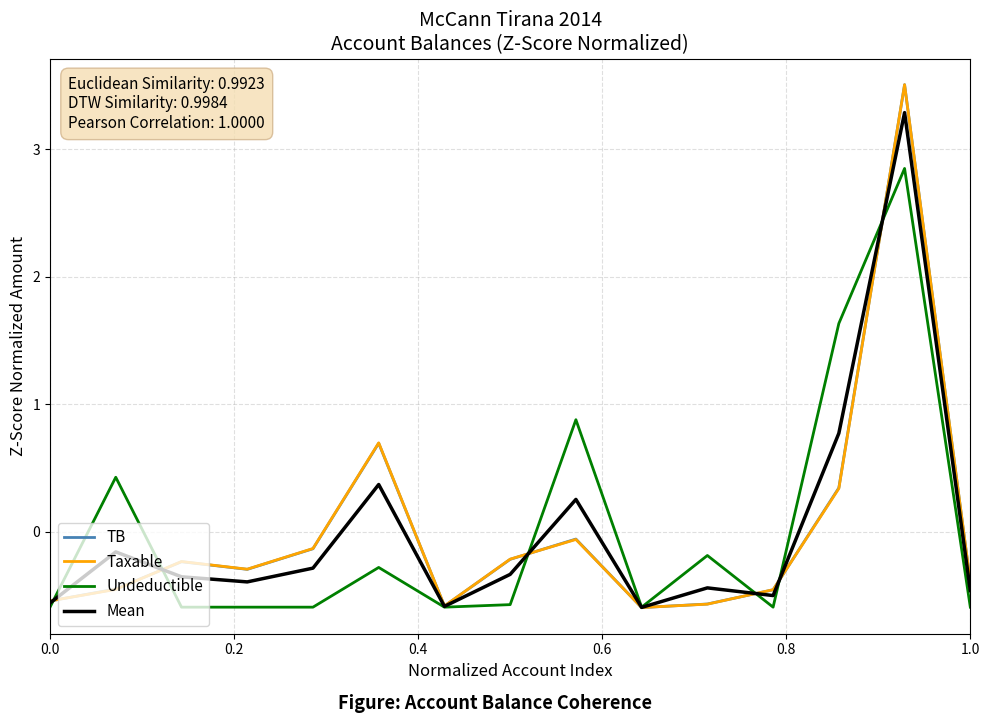

What is the smallest value displayed?

-0.6